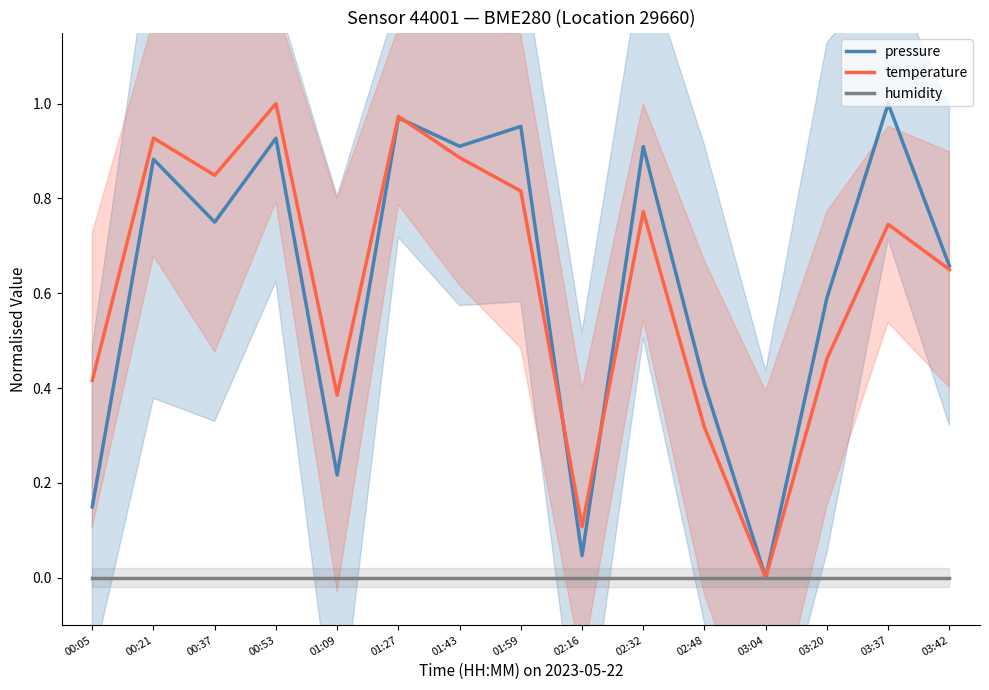

True or false: pressure has more than 0 points higher than both neighbors.

True